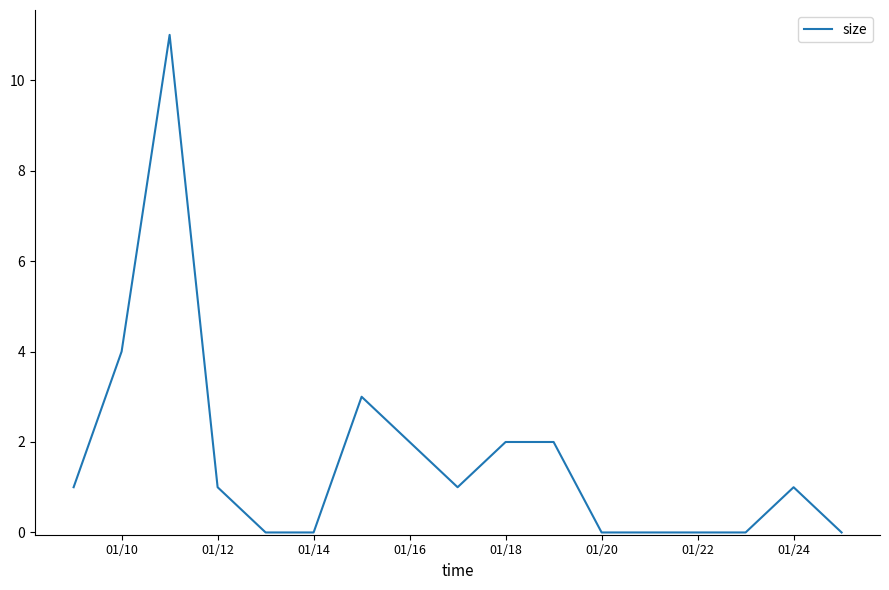

What is the greatest value displayed?

11